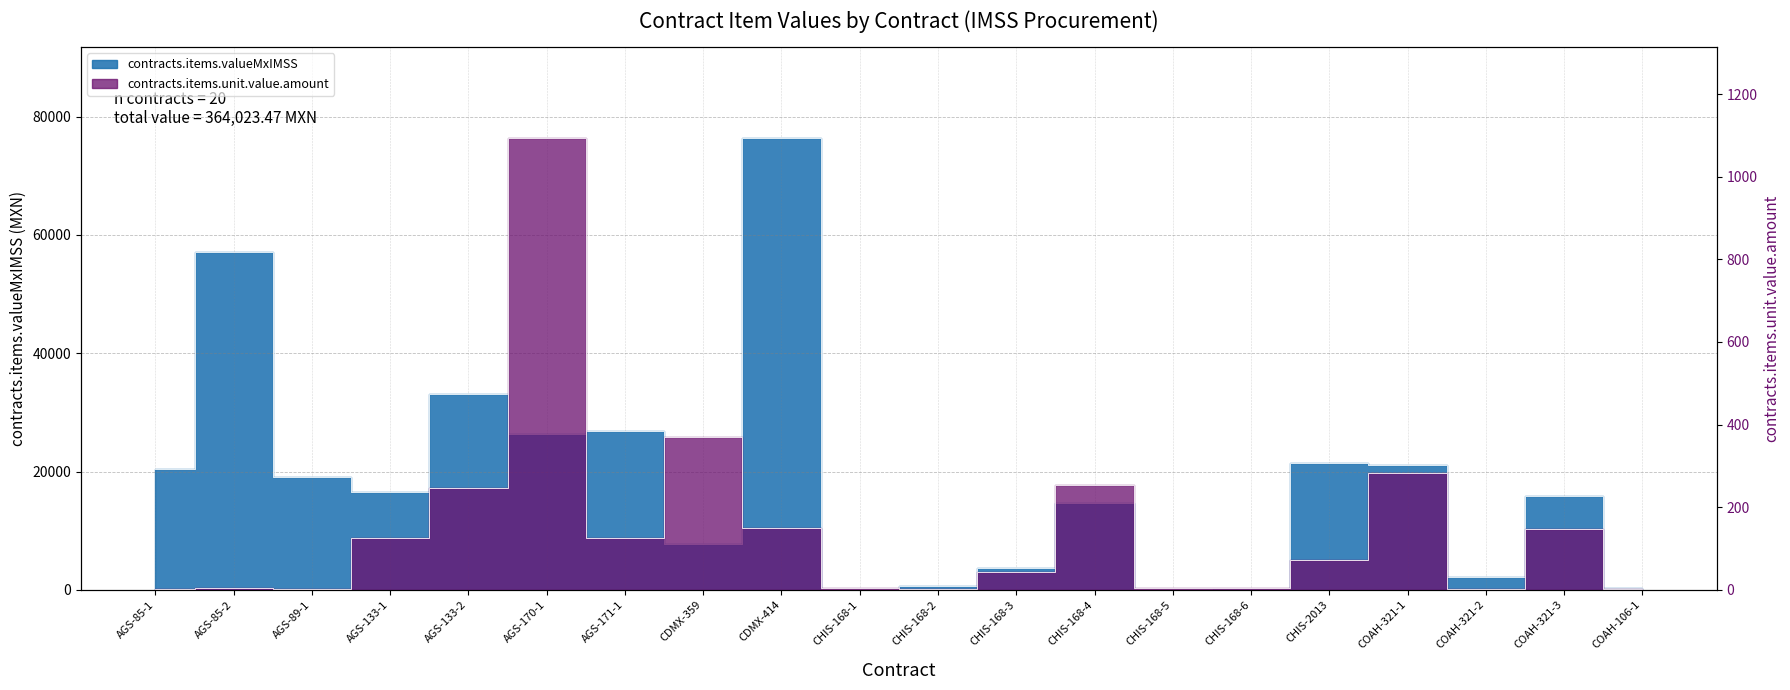

True or false: contracts.items.valueMxIMSS and contracts.items.unit.value.amount intersect in this chart.

False